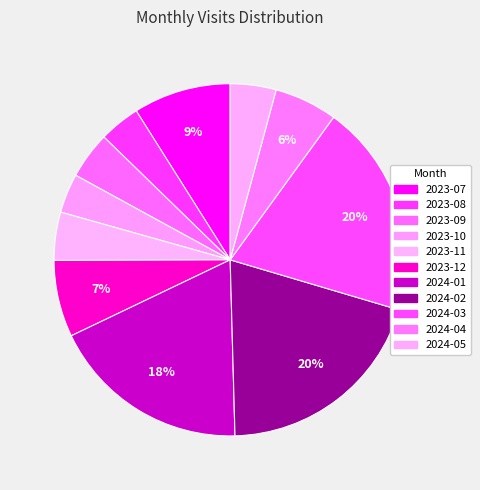

To the nearest percent, what portion does 2023-10 represent?

4%